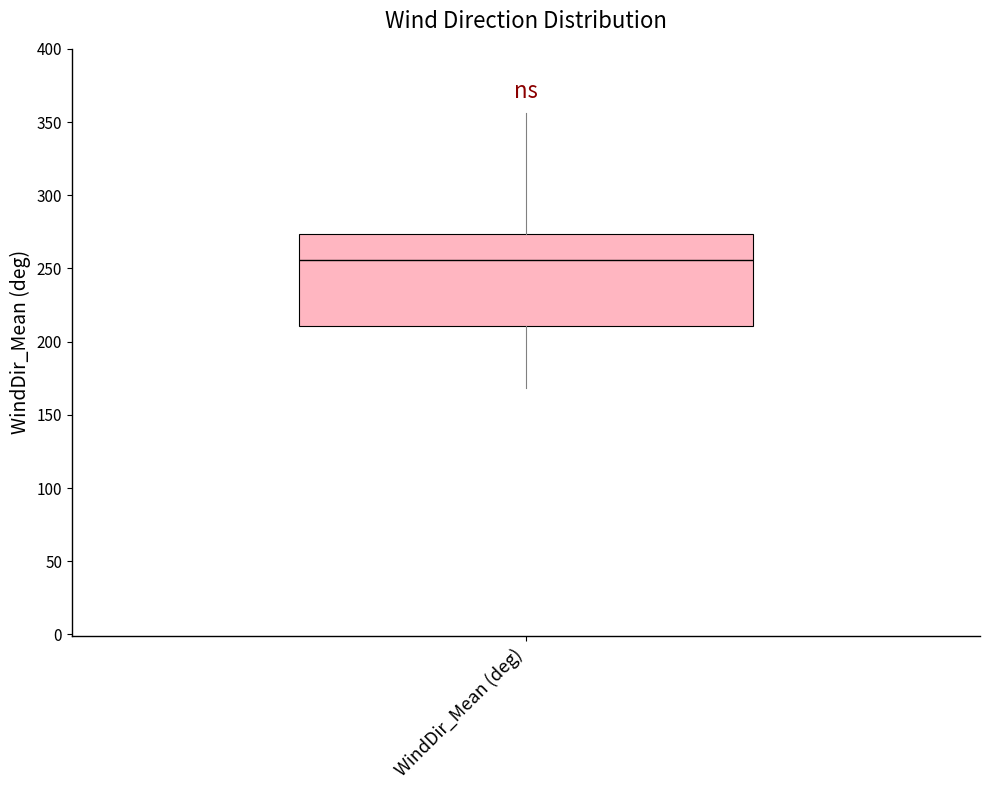

Read this box plot against the y-axis: the position of the median line, the range covered by the box, and the ends of both whiskers. The values are not printed on the chart, so give them approximately, as read against the axis.

median 255, box 210 to 275, whiskers 170 to 355